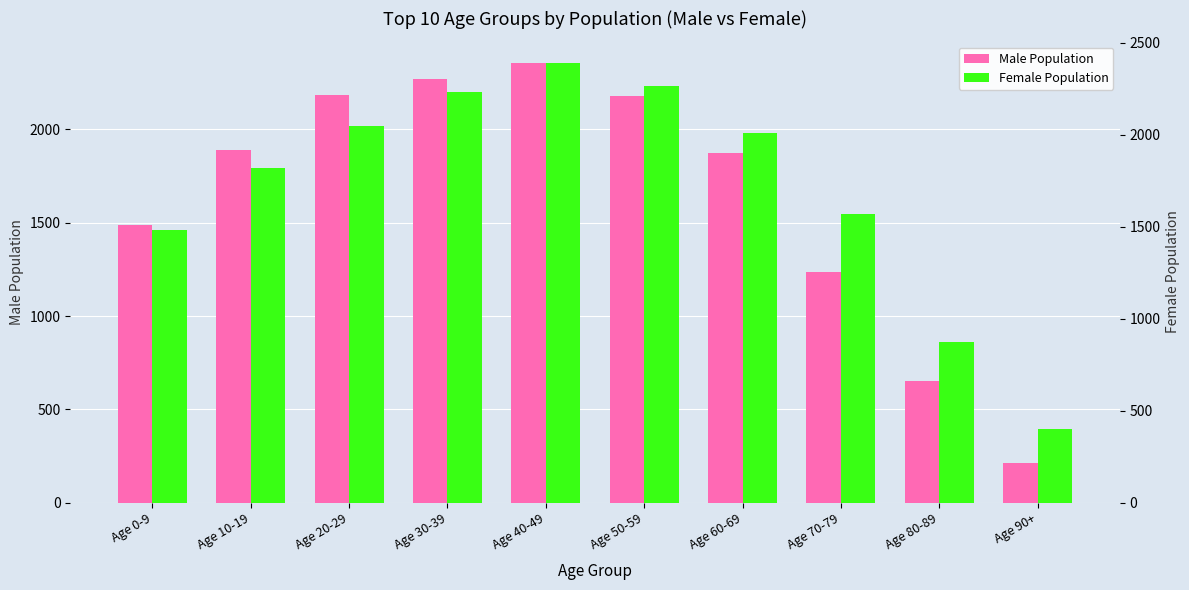

Reading right to left, extract all data points from this chart.

Male Population: 210	654	1234	1876	2178	2354	2269	2182	1892	1487
Female Population: 398	876	1567	2012	2267	2389	2234	2048	1821	1485